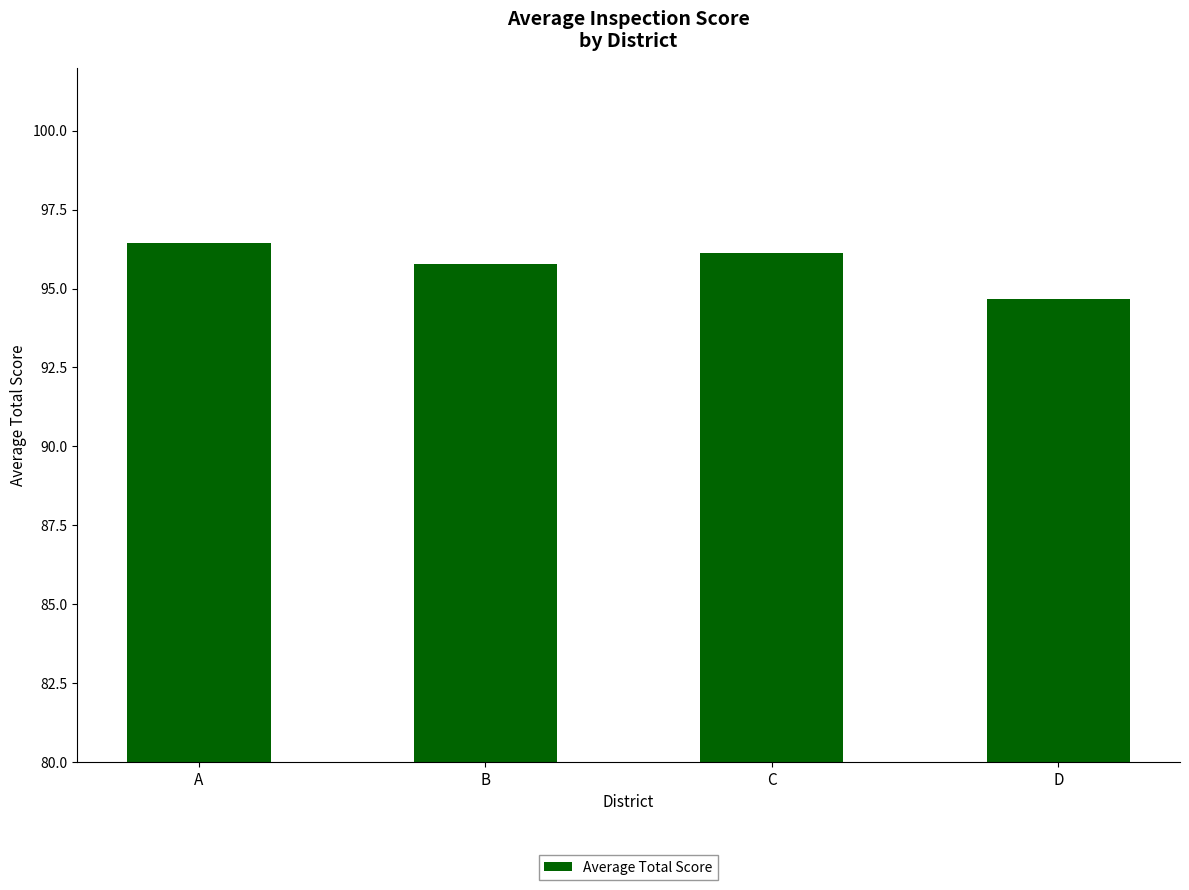

Reading right to left, list all the values displayed in this chart.

D=94.7	C=96.1	B=95.8	A=96.4